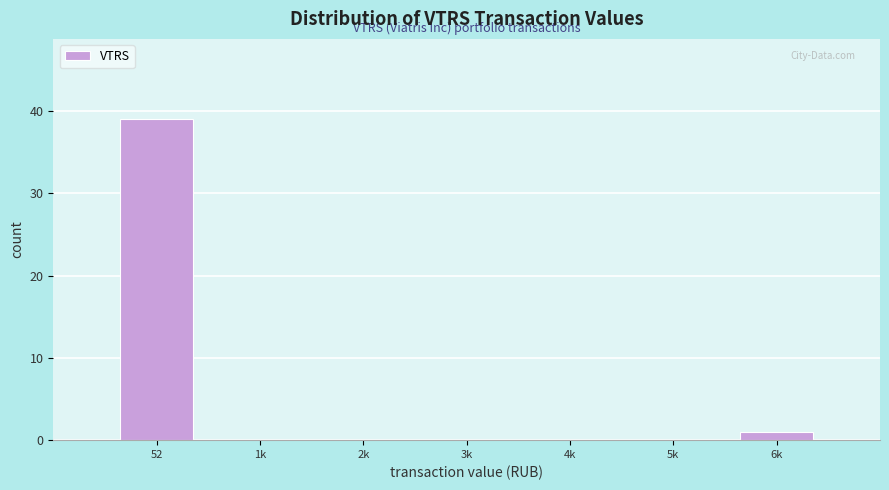

Reading left to right, extract all data points from this chart.

52=39	1k=0	2k=0	3k=0	4k=0	5k=0	6k=1